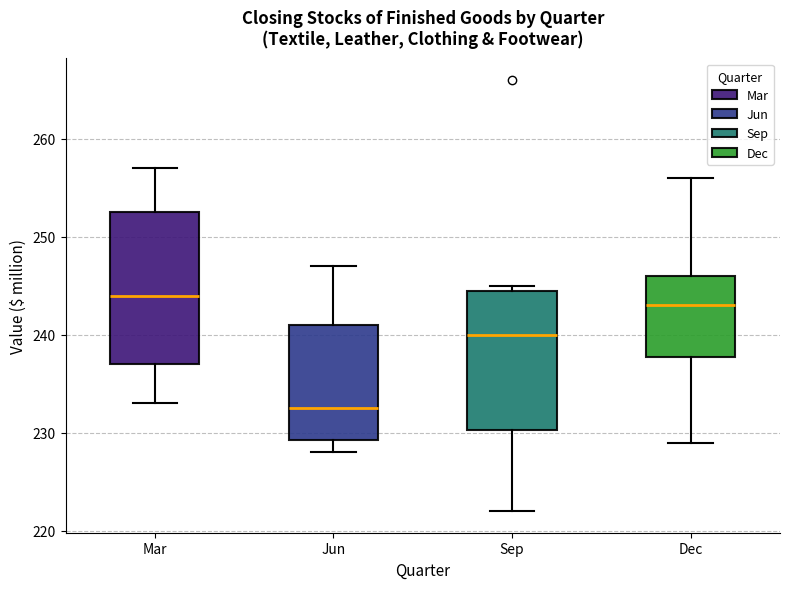

Which box has the lowest median line?

Jun